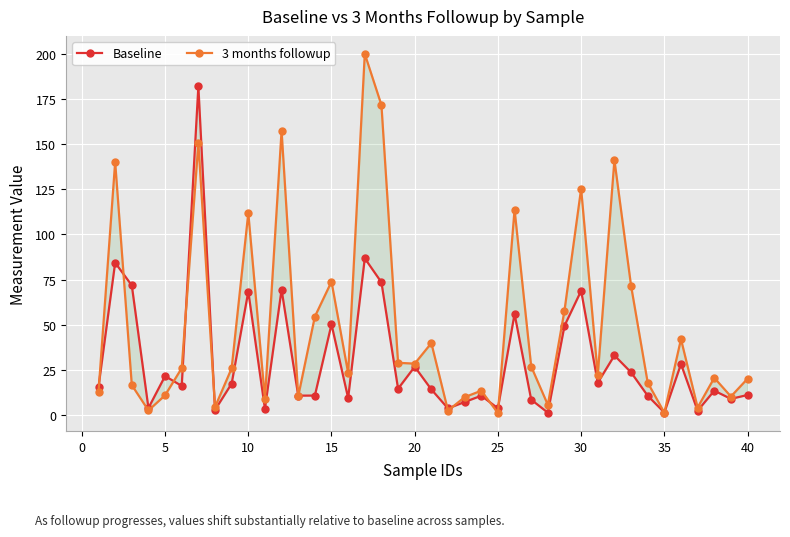

What is the average value of the Baseline series?

30.2